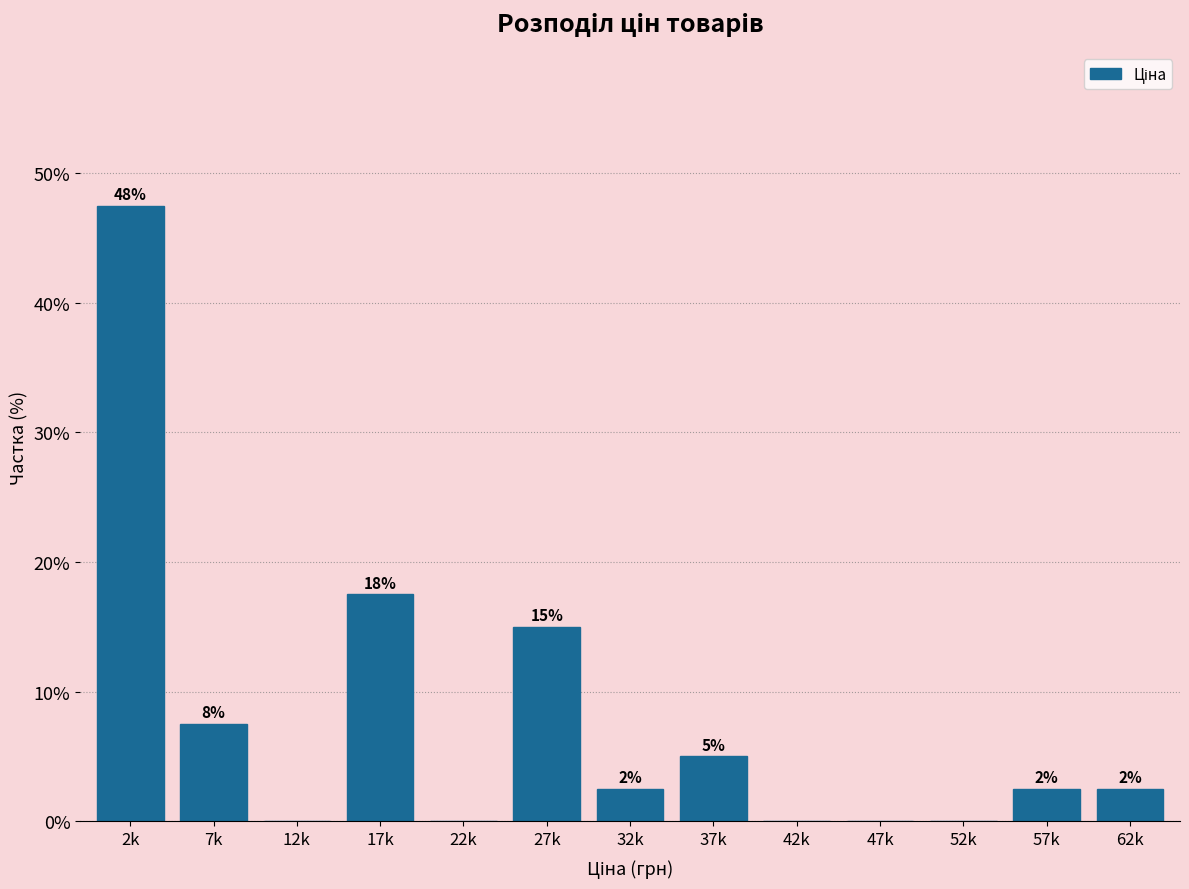

Are the bars horizontal?

No